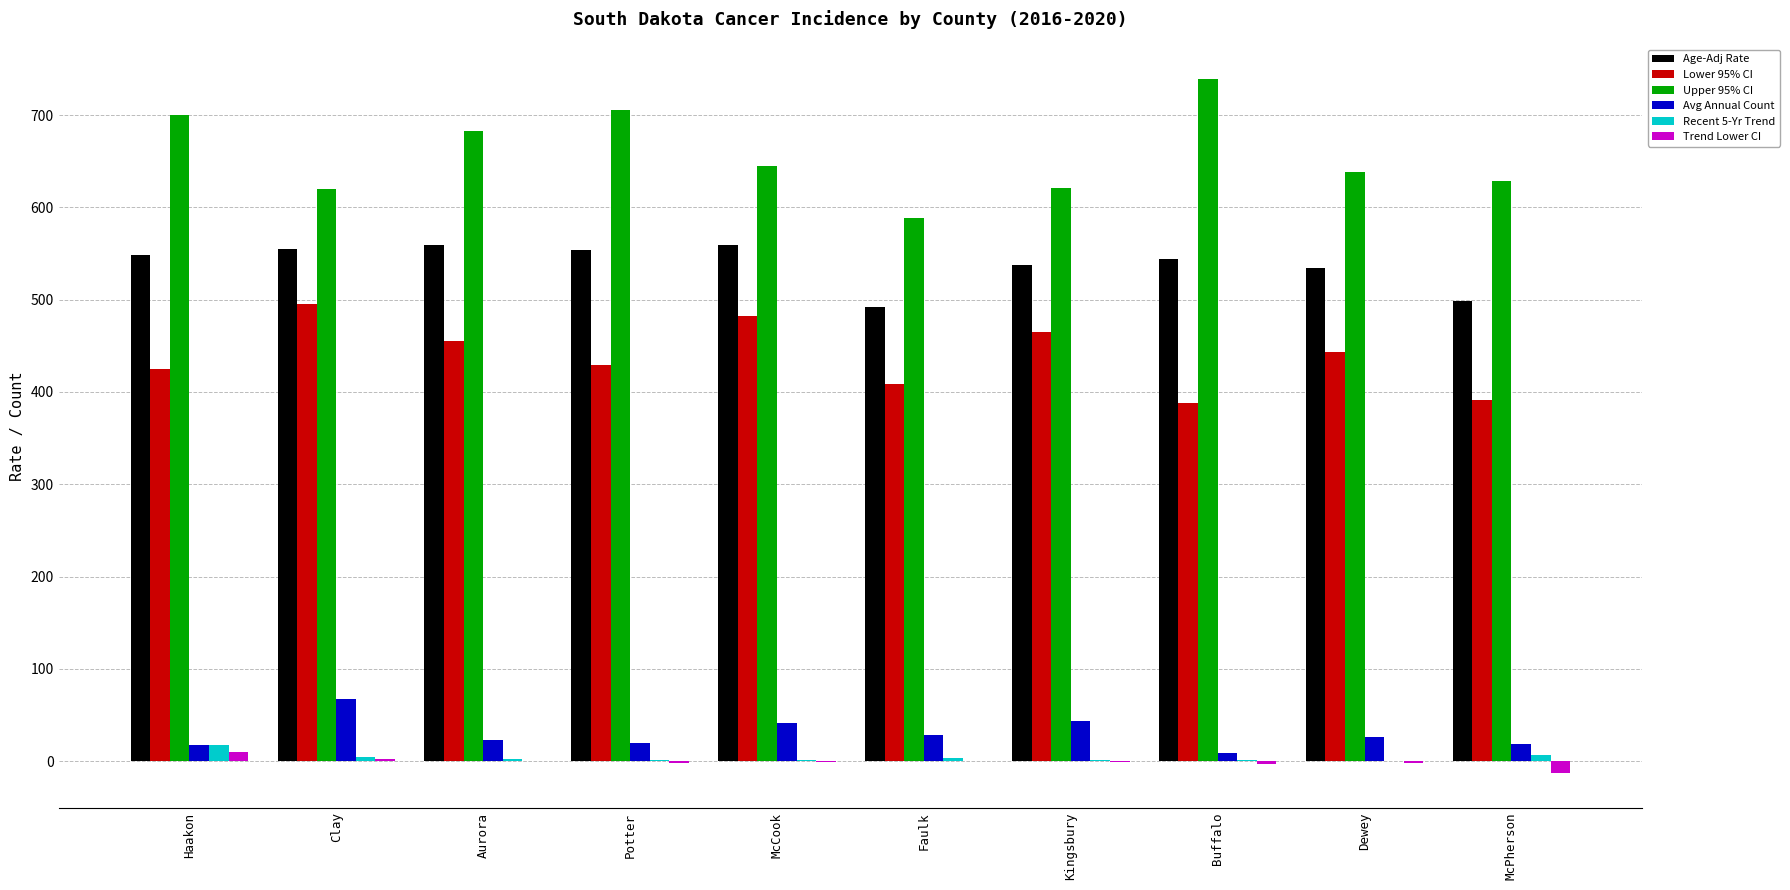

What is the sum of all Upper 95% CI values?

6568.9